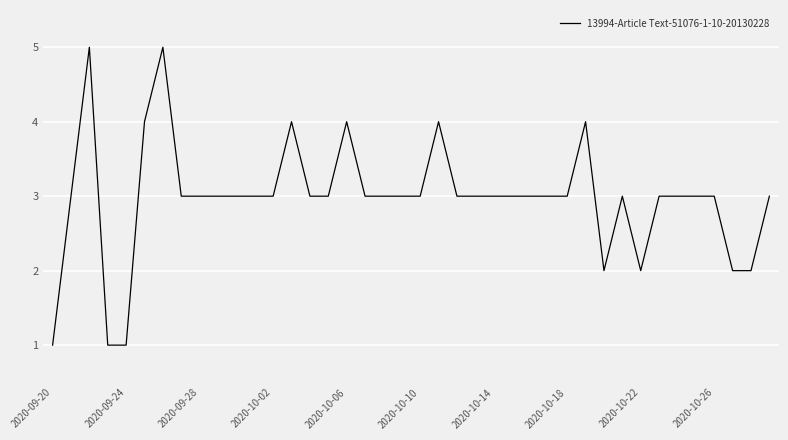

What is the greatest value displayed?

5